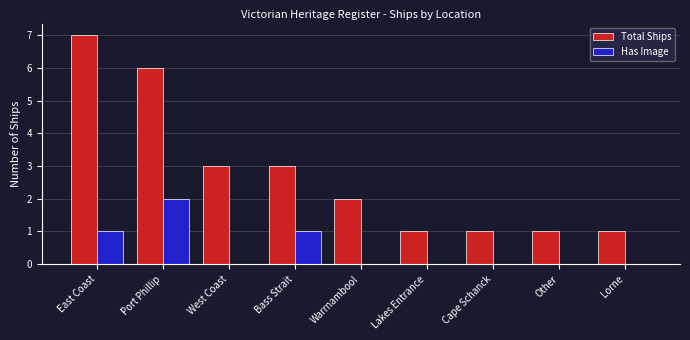

What is the spread (max minus min) of values at Lorne?

1